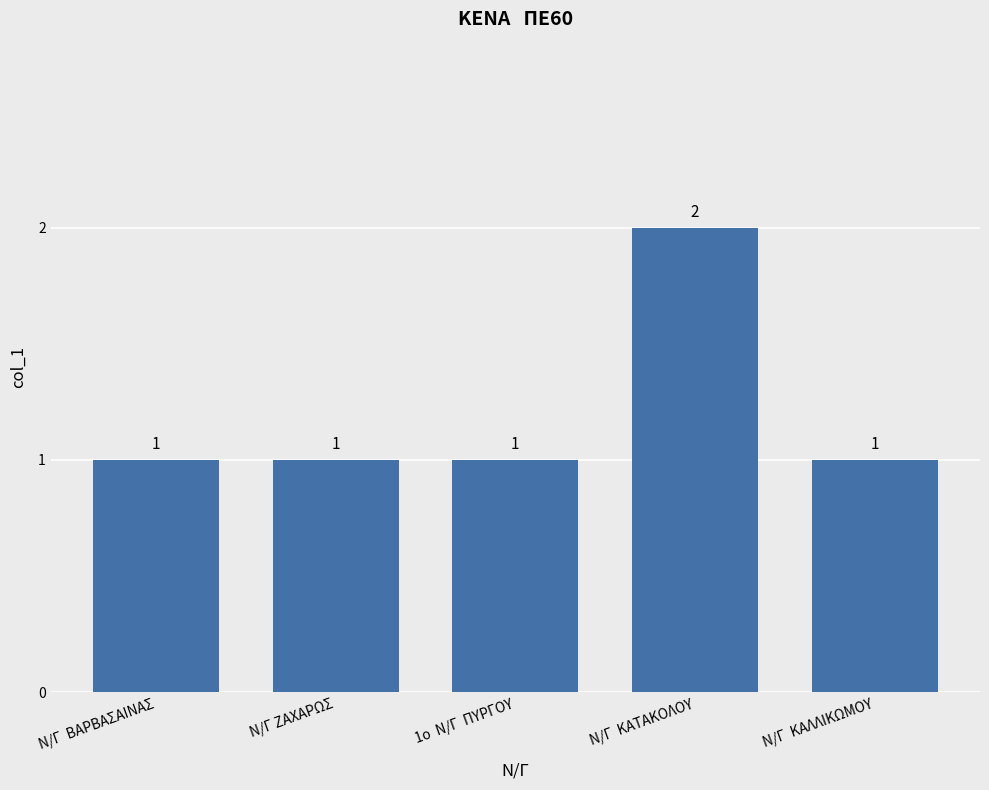

How many series are shown in this chart?

1